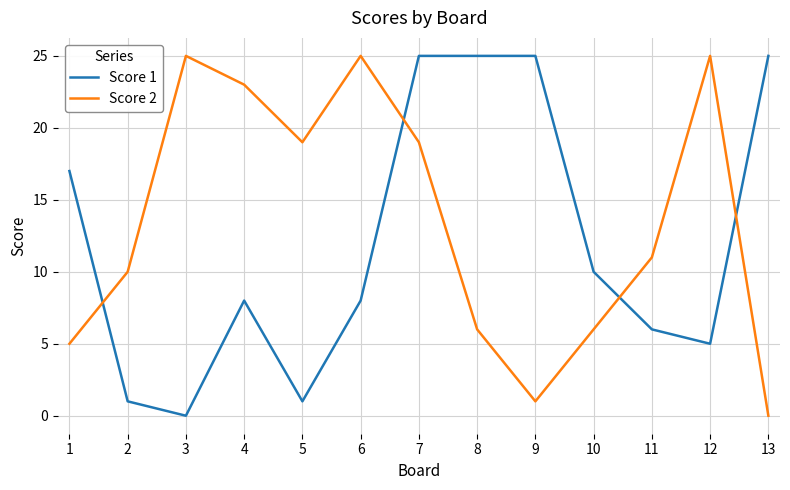

Where do Score 2 and Score 1 first cross each other?

1 and 2